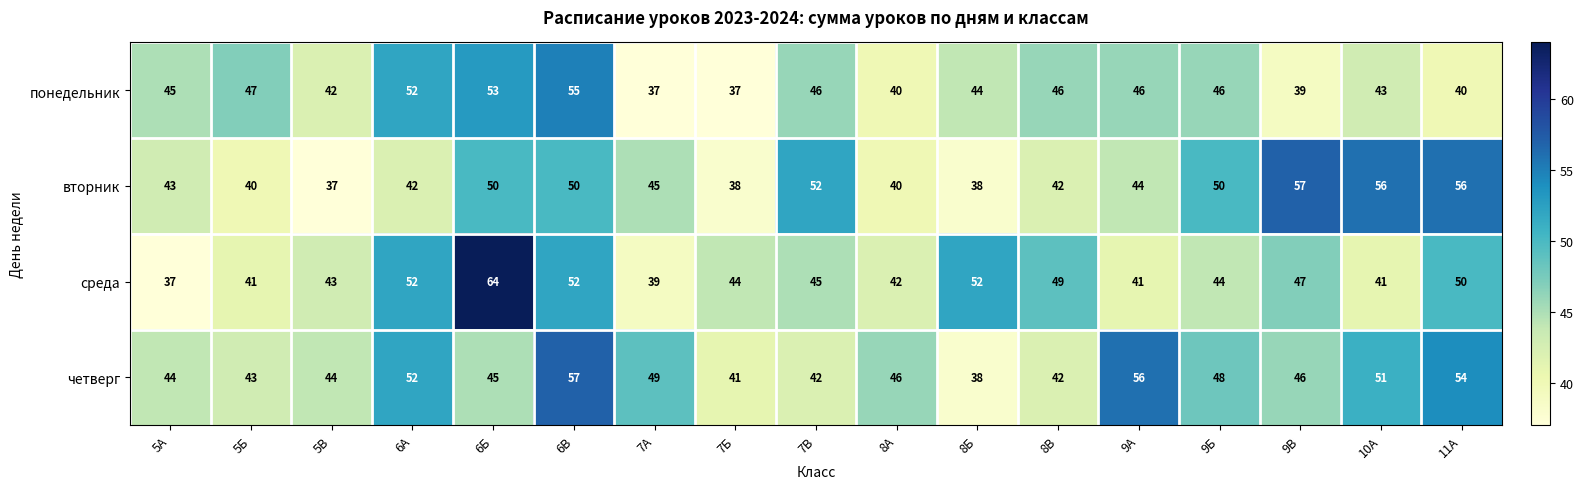

What is the smallest value displayed?

37